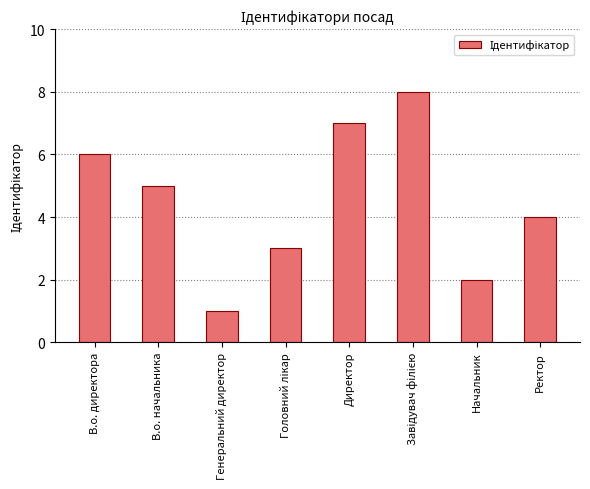

Reading left to right, transcribe all the data shown in this chart.

6	5	1	3	7	8	2	4